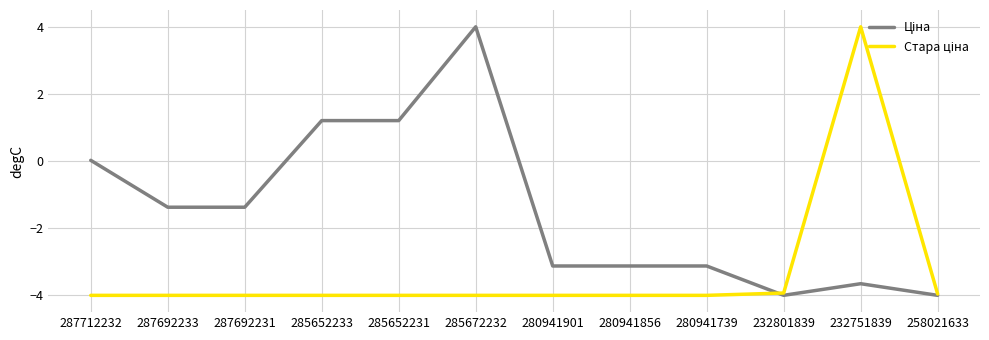

What is the spread (max minus min) of values at 280941856?

0.9